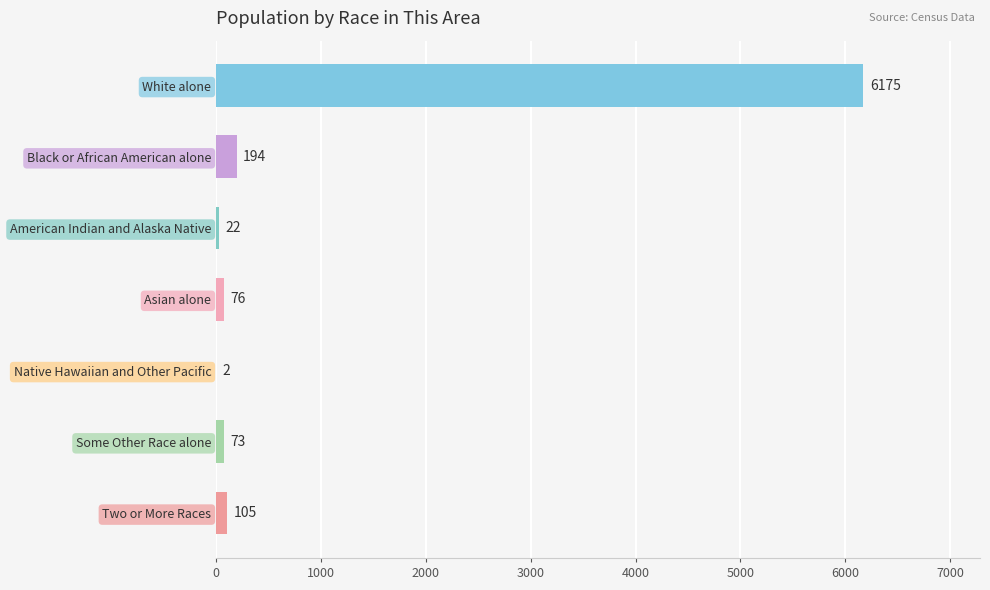

What is the change in value from White alone to Two or More Races?

-6070